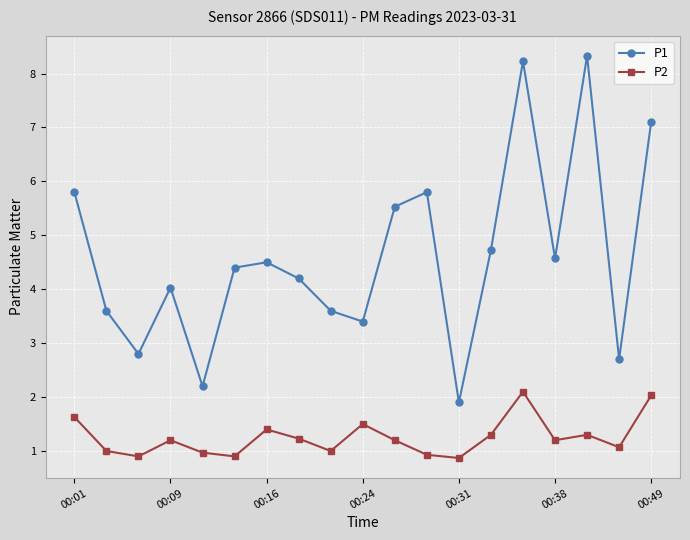

What is the smallest value displayed?

0.9